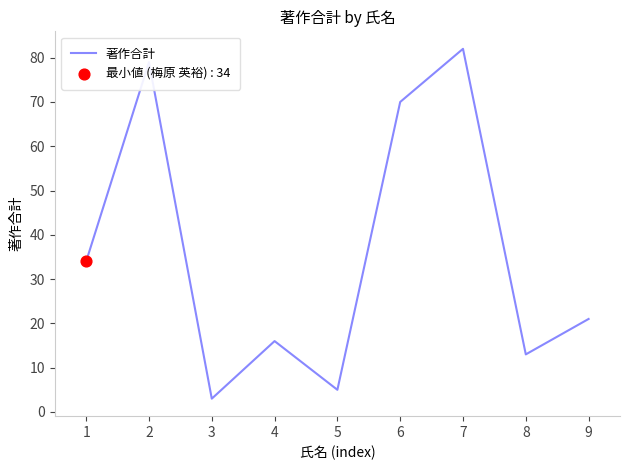

Between 4 and 2, which is larger?

2